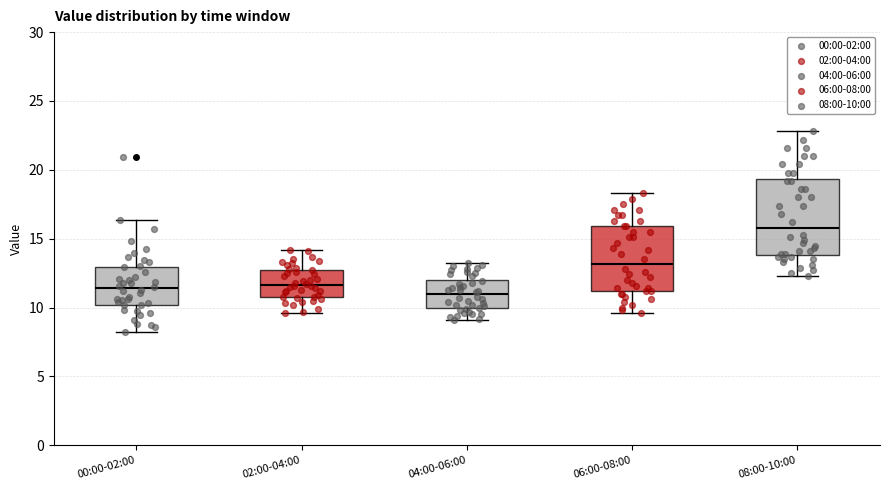

Reading left to right, read every box against the y-axis: the position of its median line, the range the box covers, and the ends of its whiskers. The values are not printed on the chart, so give them approximately, as read against the axis.

00:00-02:00: median 11.5, box 10.0 to 13.0, whiskers 8.0 to 16.5
02:00-04:00: median 11.5, box 11.0 to 12.5, whiskers 9.5 to 14.0
04:00-06:00: median 11.0, box 10.0 to 12.0, whiskers 9.0 to 13.0
06:00-08:00: median 13.0, box 11.0 to 16.0, whiskers 9.5 to 18.5
08:00-10:00: median 16.0, box 14.0 to 19.5, whiskers 12.5 to 23.0